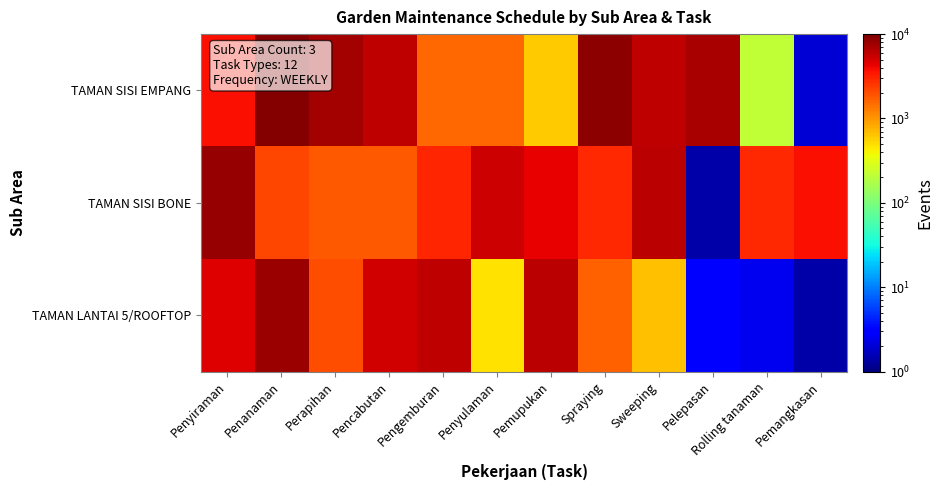

Reading right to left, extract all data points from this chart.

TAMAN SISI EMPANG: Pemangkasan=2.0	Rolling tanaman=215.6	Pelepasan=7083.6	Sweeping=6015.1	Spraying=8663.1	Pemupukan=590.3	Penyulaman=1568.4	Pengemburan=1568.6	Pencabutan=5990.6	Perapihan=7322.6	Penanaman=9507.6	Penyiraman=3751.7
TAMAN SISI BONE: Pemangkasan=3670.0	Rolling tanaman=2928.5	Pelepasan=1.4	Sweeping=6122.4	Spraying=2919.4	Pemupukan=4325.1	Penyulaman=5252.3	Pengemburan=3049.4	Pencabutan=1842.2	Perapihan=1826.4	Penanaman=2131.3	Penyiraman=8326.1
TAMAN LANTAI 5/ROOFTOP: Pemangkasan=1.4	Rolling tanaman=2.5	Pelepasan=3.0	Sweeping=659.9	Spraying=1713.5	Pemupukan=6079.4	Penyulaman=474.0	Pengemburan=5928.2	Pencabutan=5147.2	Perapihan=2004.7	Penanaman=7853.9	Penyiraman=4566.1